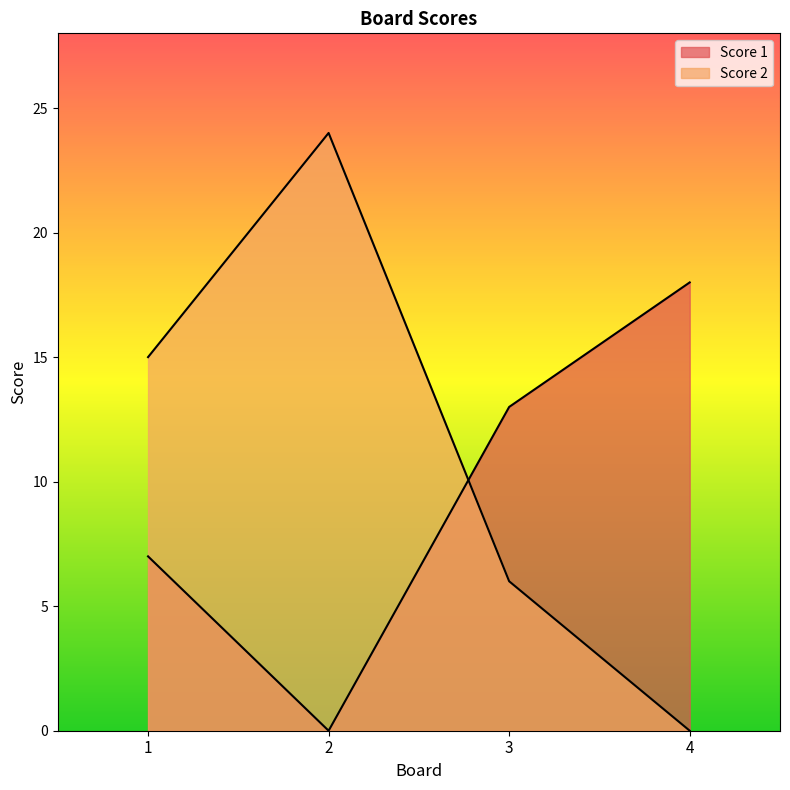

Where does the Score 2 series first go above 15?

2